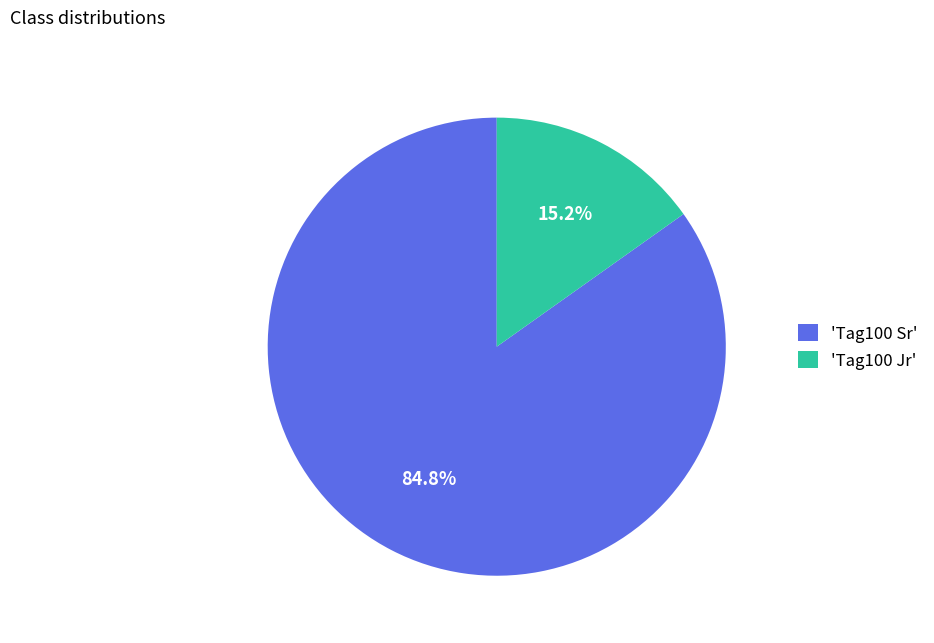

Count the number of slices in the pie.

2